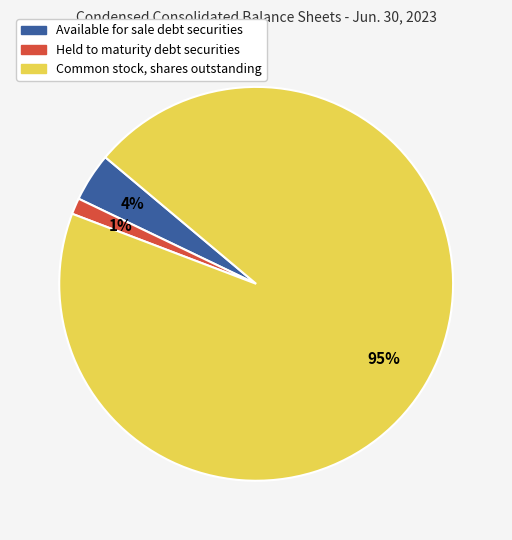

Rank the categories by value from lowest to highest.

Held to maturity debt securities, Available for sale debt securities, Common stock, shares outstanding